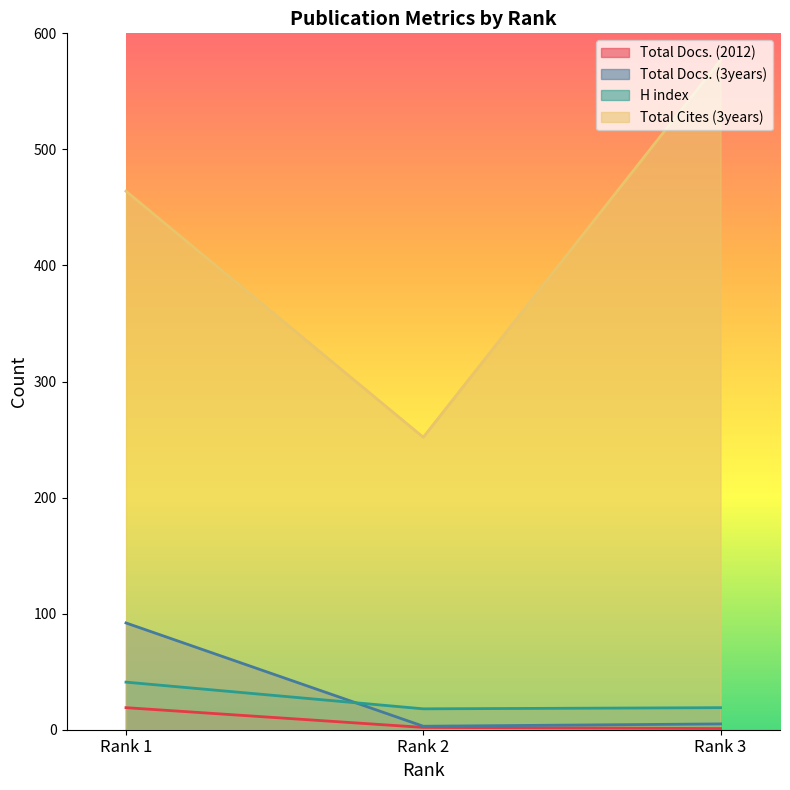

At how many categories does at least one series exceed 427?

2